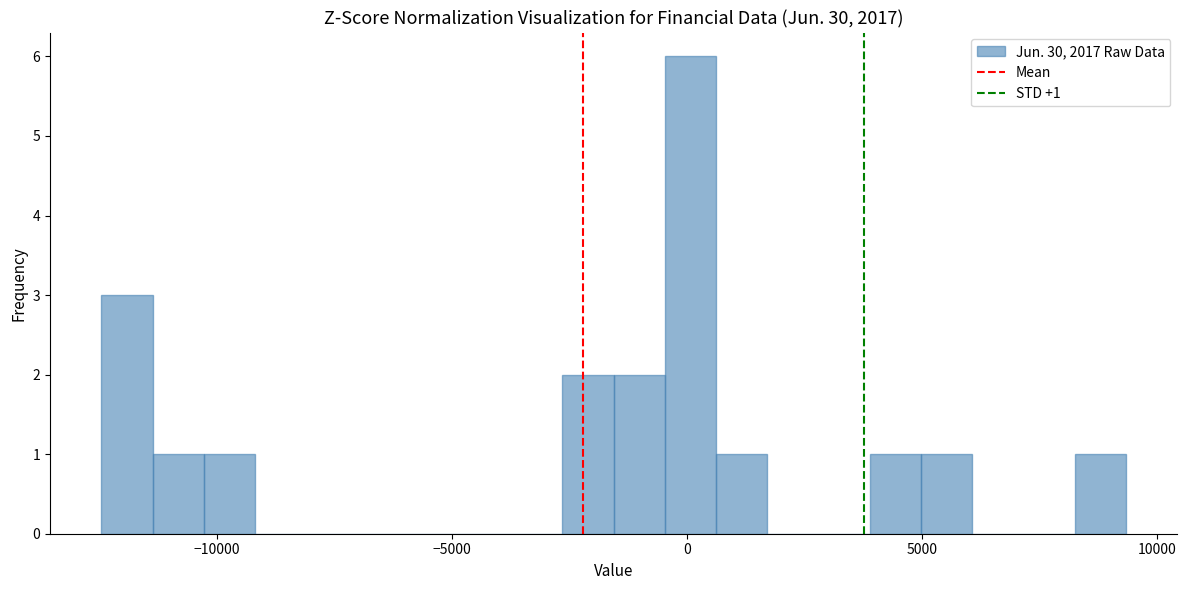

Around what value on the x-axis is the tallest bar? Give the approximate position of its centre, as read against the axis.

0